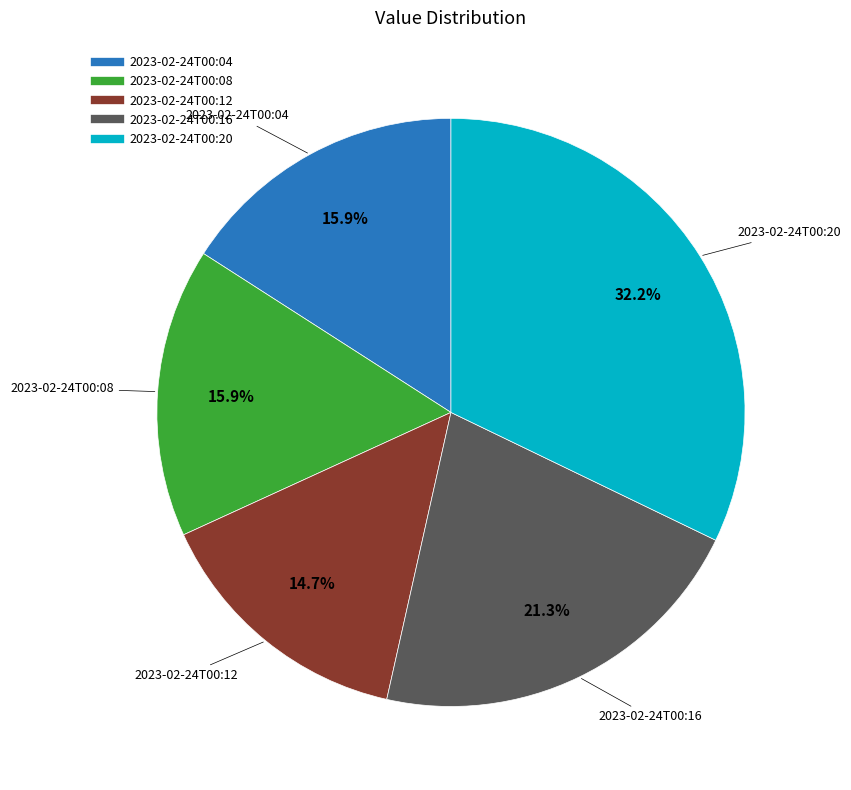

Does 2023-02-24T00:20 account for over 50% of the chart?

No